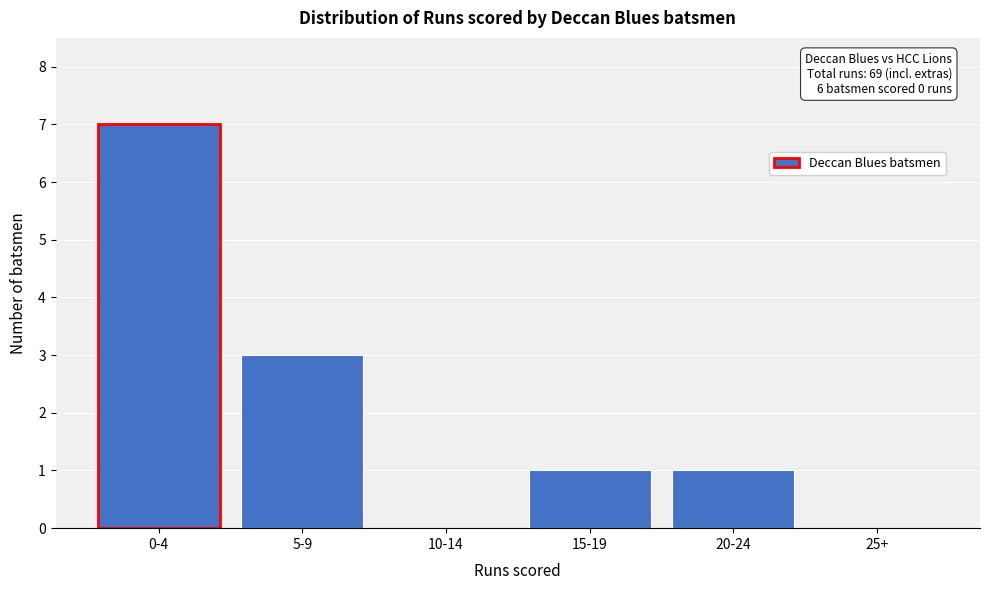

Reading right to left, what are all the values shown in this chart?

25+=0	20-24=1	15-19=1	10-14=0	5-9=3	0-4=7